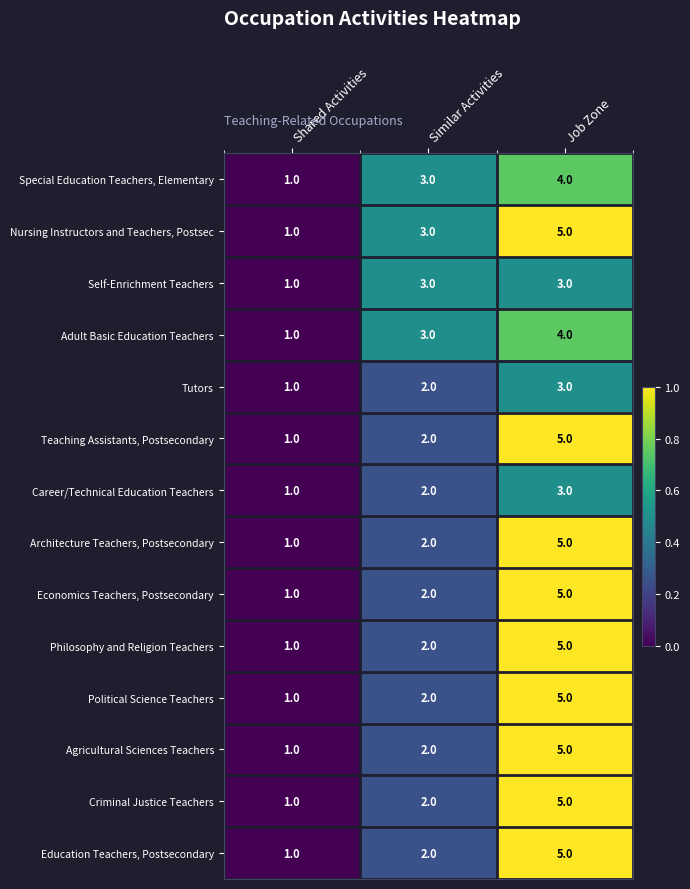

What is the difference between the highest and lowest values at Job Zone?

2